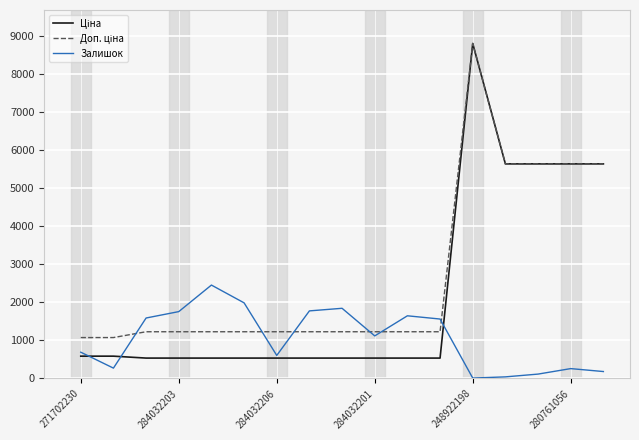

What is the maximum value shown in the chart?

8797.6